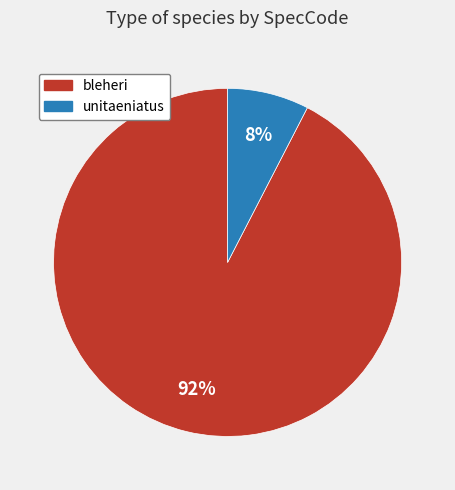

True or false: bleheri accounts for 92% of the total.

True